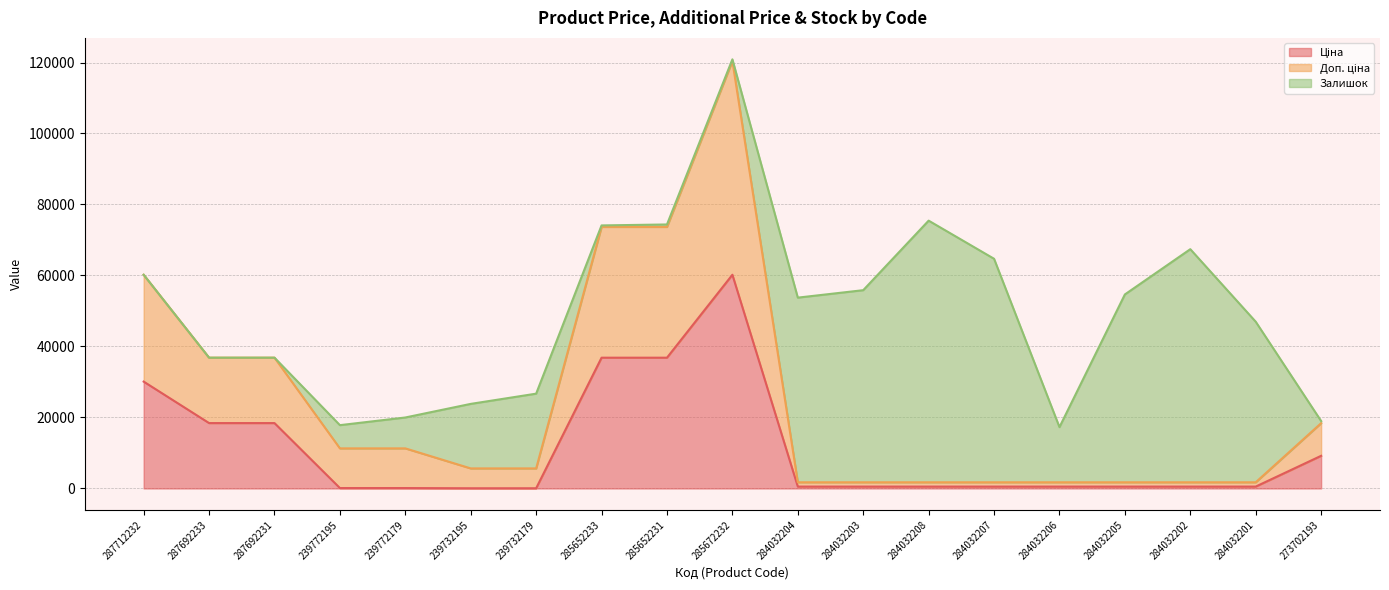

What is the minimum value shown in the chart?

55.9